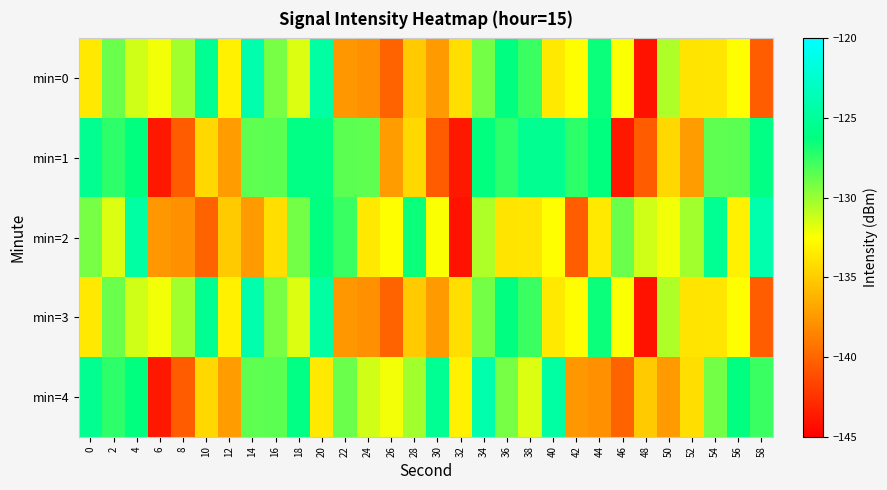

Which series has the largest range (max minus min)?

min=0